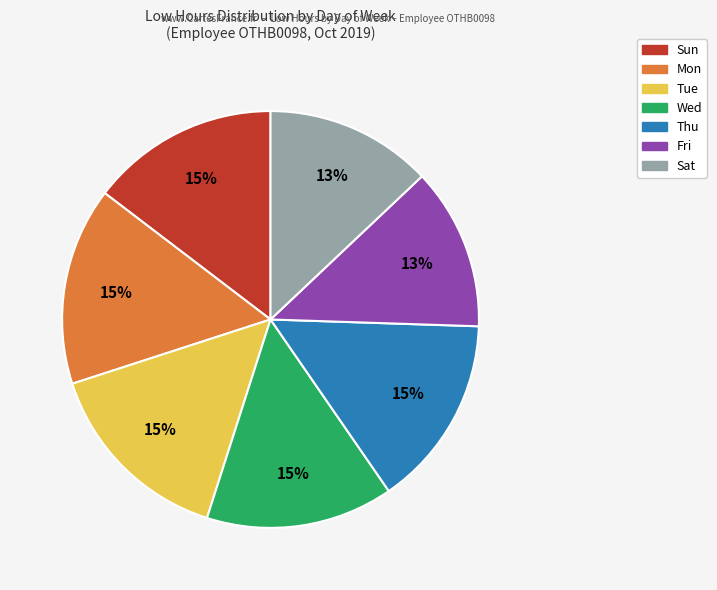

How many slices are in this pie chart?

7